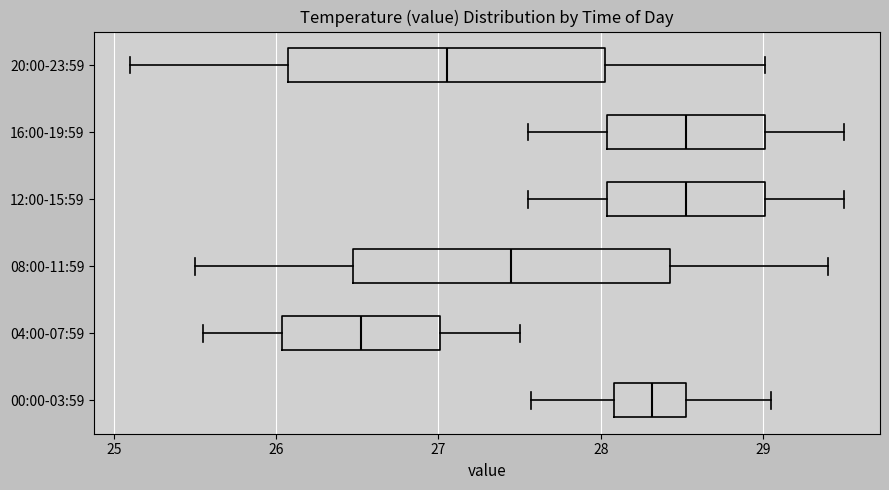

Reading bottom to top, transcribe this box plot: for each box, give where its median line is, the range the box spans, and where its two whiskers end, as read against the x-axis. The values are not printed on the chart, so give them approximately, as read against the axis.

00:00-03:59: median 28.3, box 28.1 to 28.5, whiskers 27.6 to 29.1
04:00-07:59: median 26.5, box 26.0 to 27.0, whiskers 25.6 to 27.5
08:00-11:59: median 27.5, box 26.5 to 28.4, whiskers 25.5 to 29.4
12:00-15:59: median 28.5, box 28.0 to 29.0, whiskers 27.6 to 29.5
16:00-19:59: median 28.5, box 28.0 to 29.0, whiskers 27.6 to 29.5
20:00-23:59: median 27.1, box 26.1 to 28.0, whiskers 25.1 to 29.0